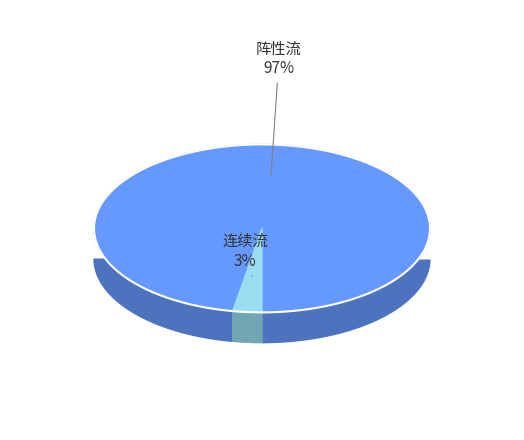

What is the ratio of the value at 阵性流 to the value at 连续流?

34.8